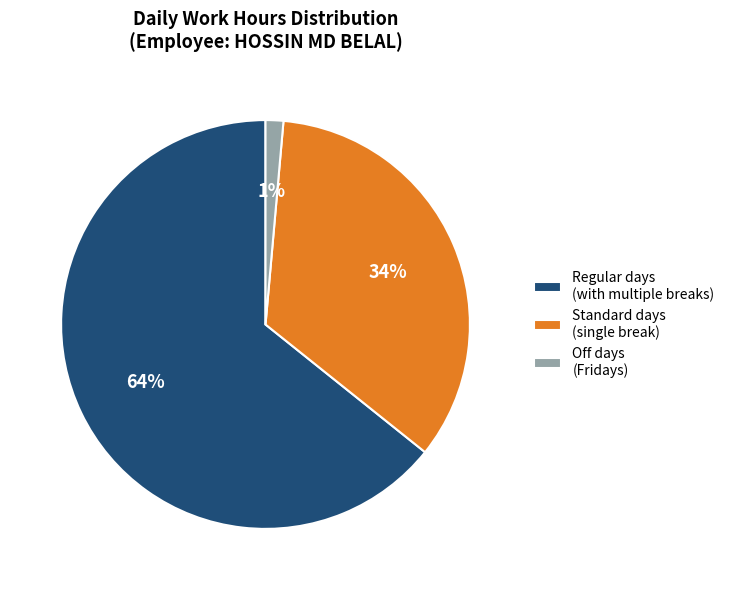

Count the number of slices in the pie.

3